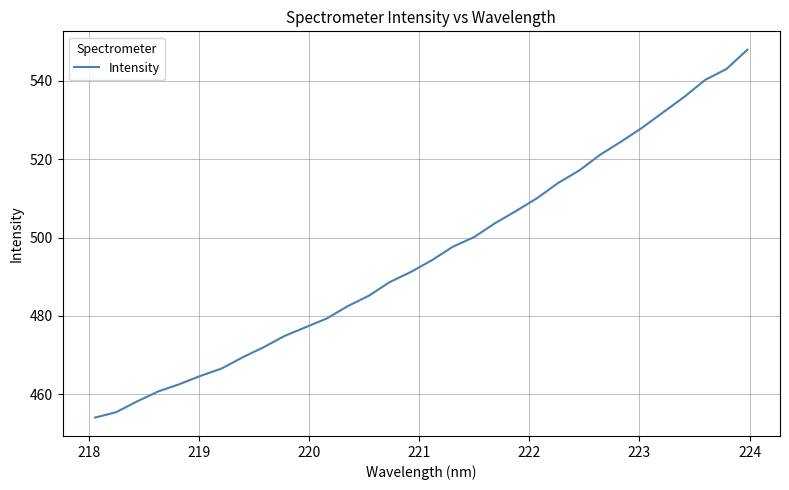

What is the minimum value shown in the chart?

454.0